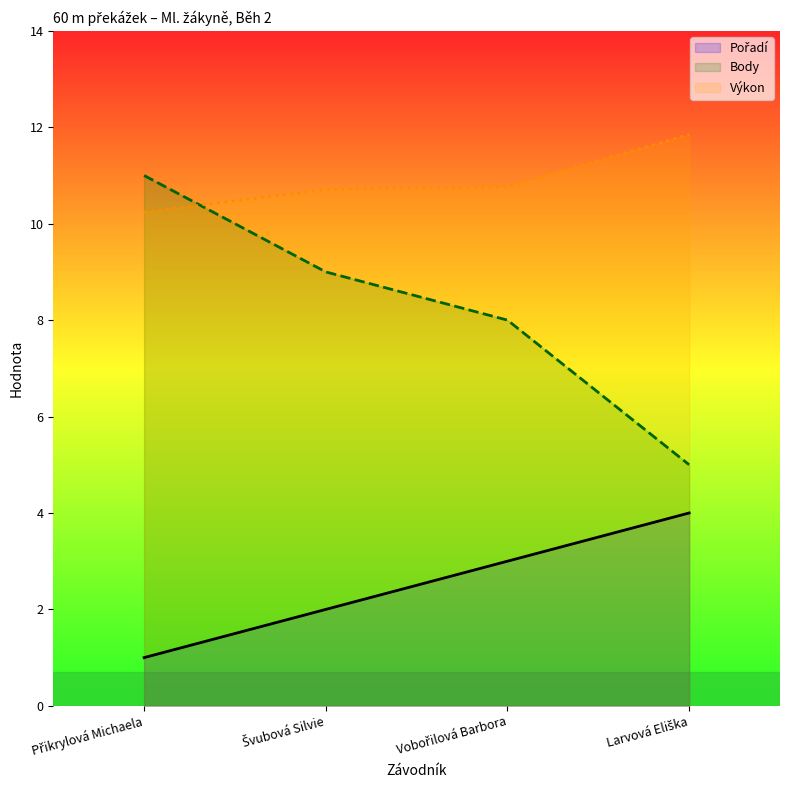

What is the value of the Body point at the 4th from the left?

5.0